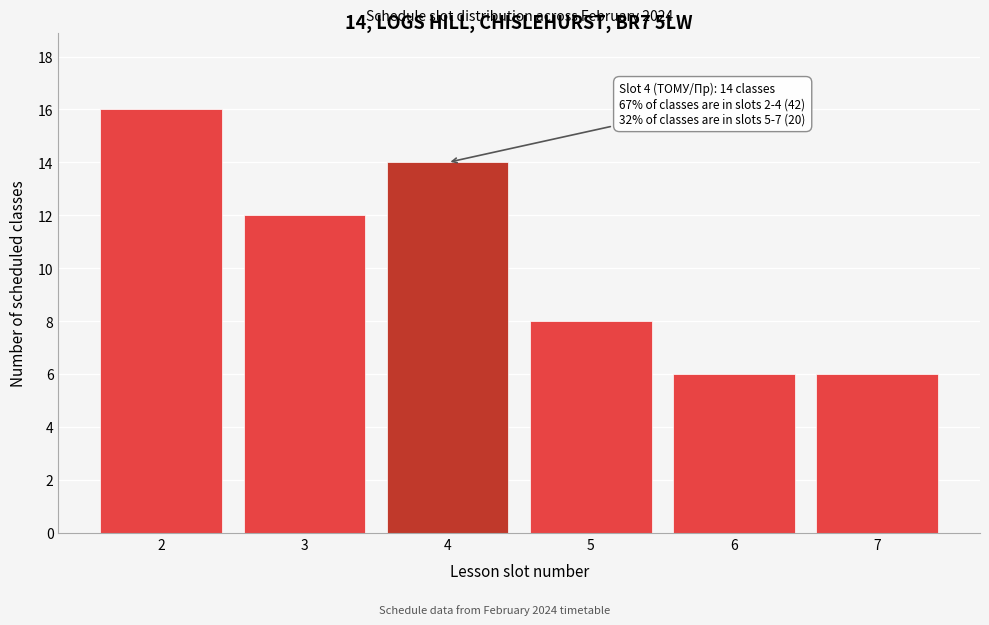

Reading left to right, transcribe all the data shown in this chart.

16	12	14	8	6	6